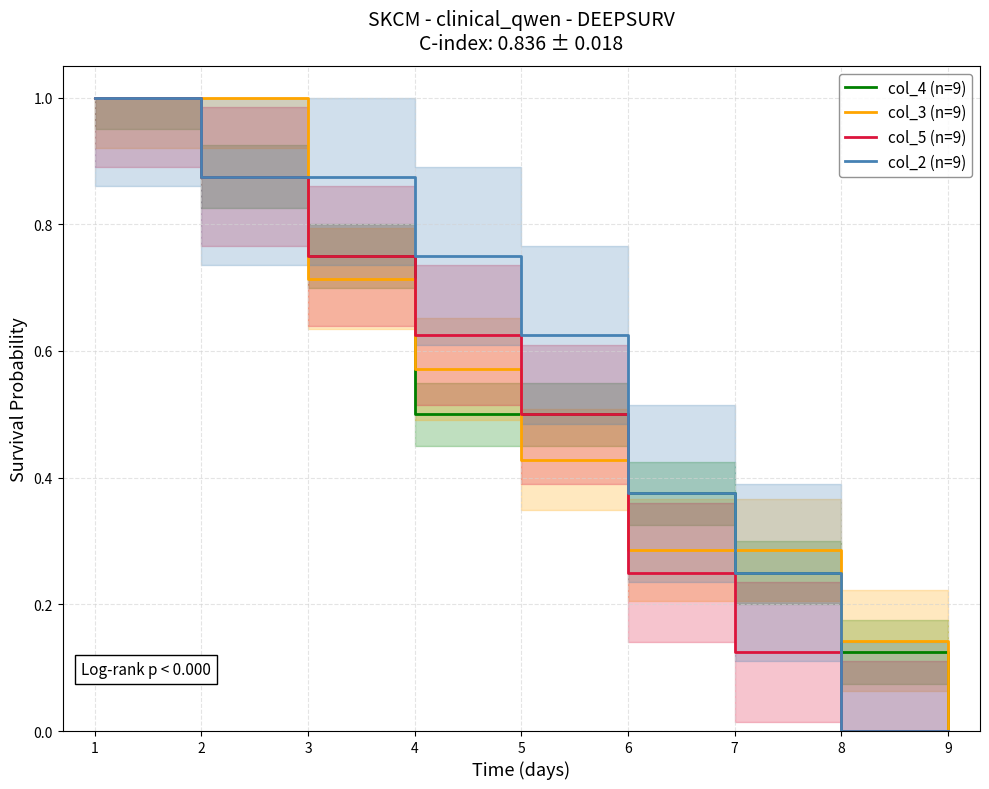

What are all the series names shown in the legend?

col_4 (n=9), col_3 (n=9), col_5 (n=9), col_2 (n=9)